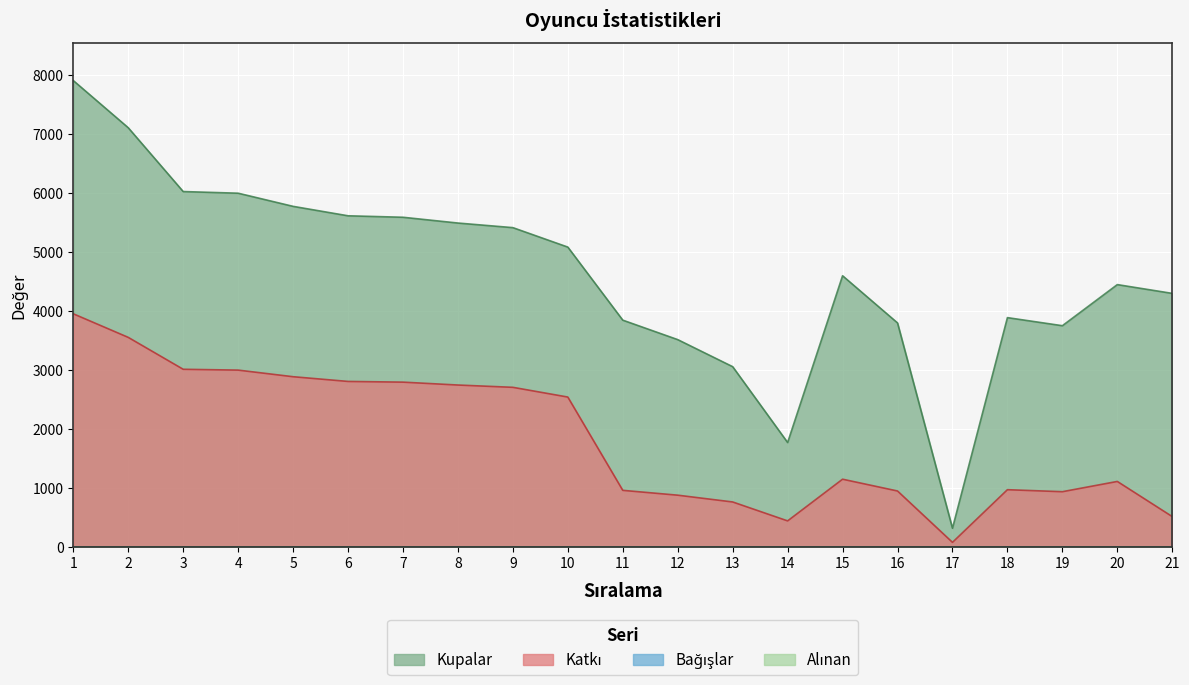

What is the minimum value shown in the chart?

79